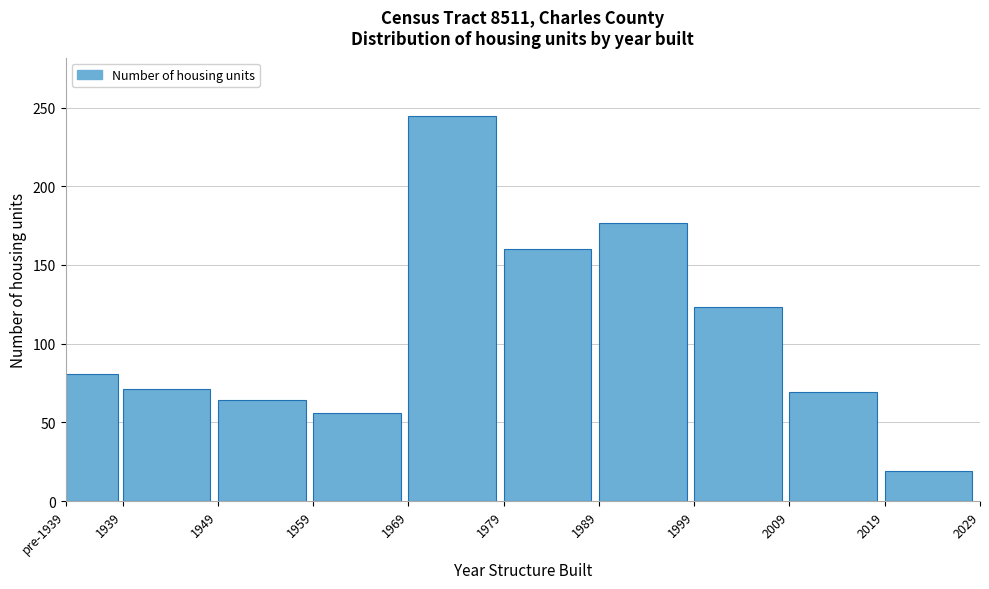

Reading left to right, extract all data points from this chart.

pre-1939=81	1939=71	1949=64	1959=56	1969=245	1979=160	1989=177	1999=123	2009=69	2019=19